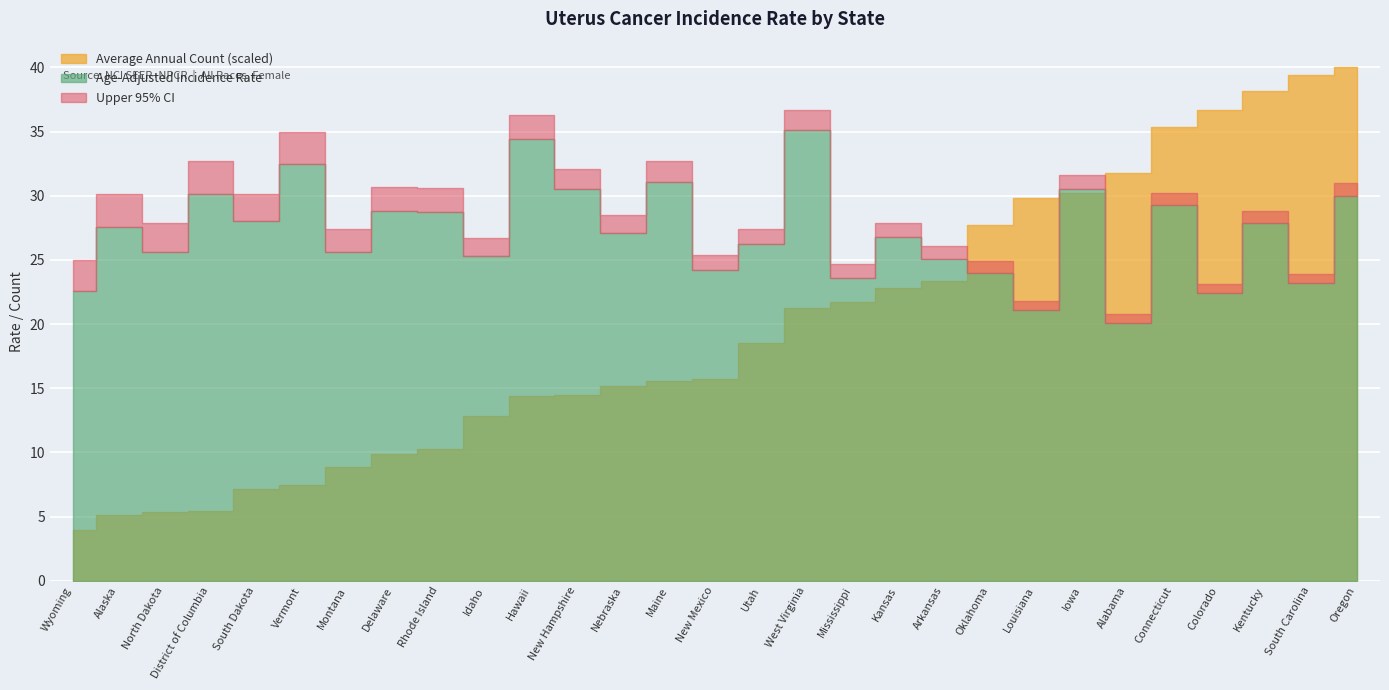

How many data points does each series have?

29